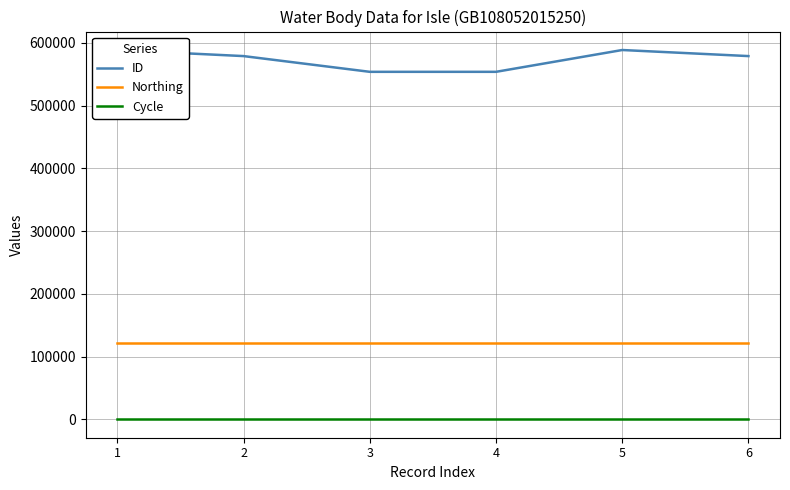

What is the lowest value of the ID series?

553674